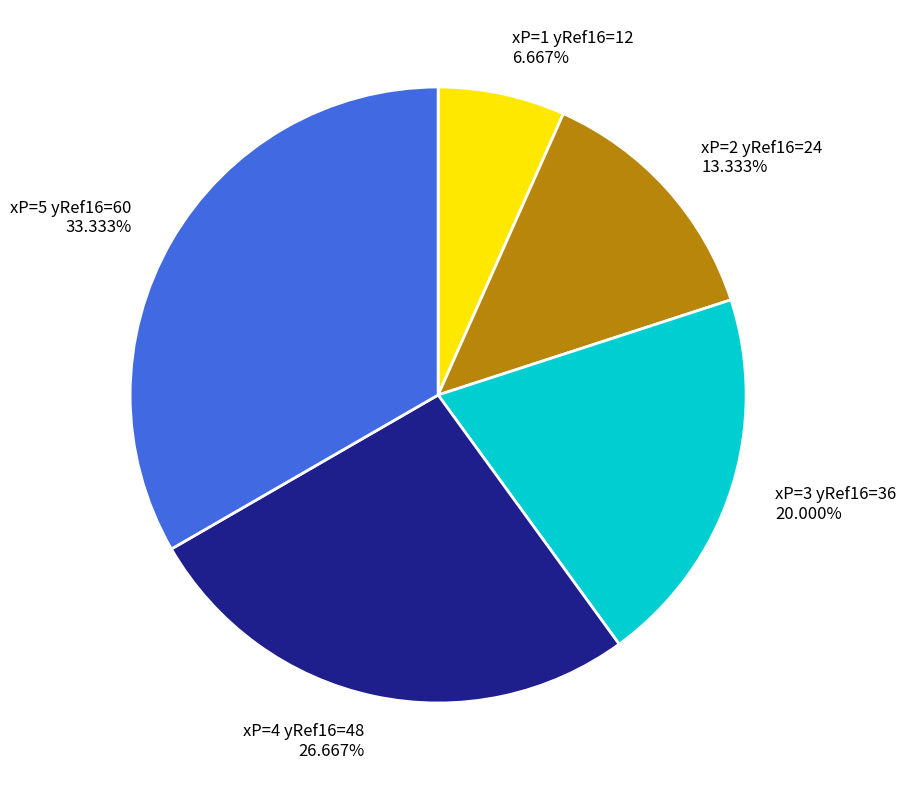

Approximately how many times larger is the value at xP=5 yRef16=60 compared to xP=3 yRef16=36?

1.7